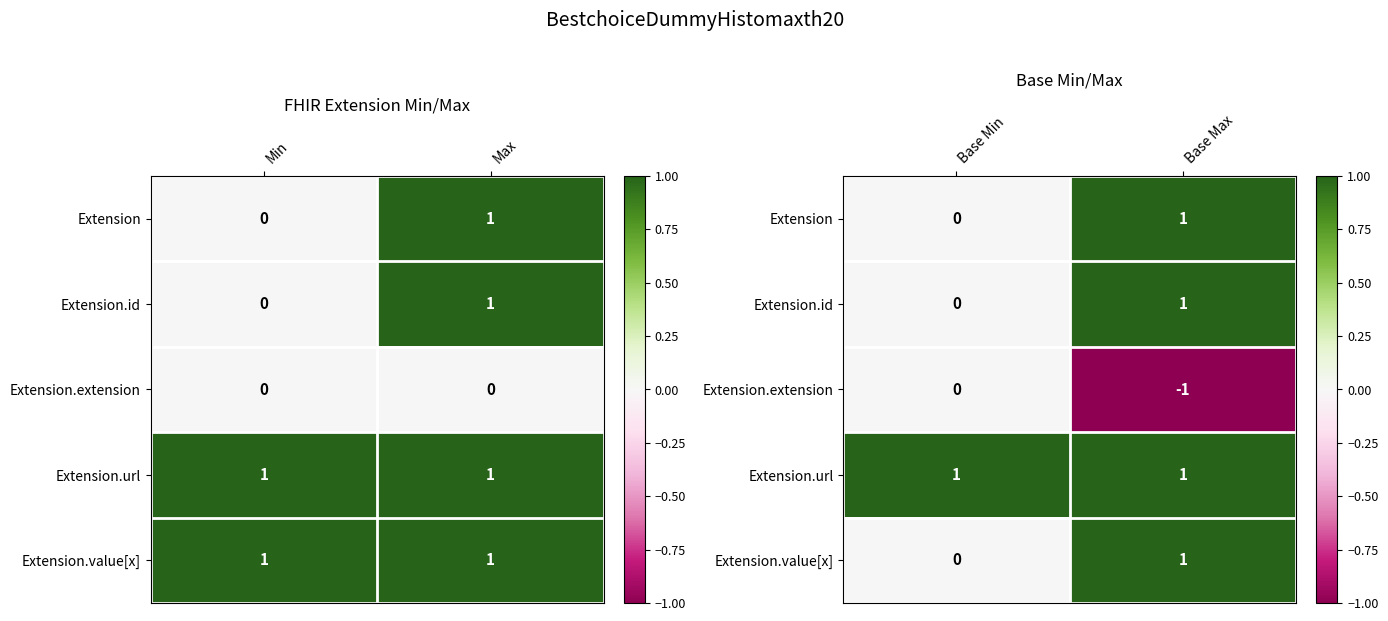

How many data points in Extension.id are less than 1?

1